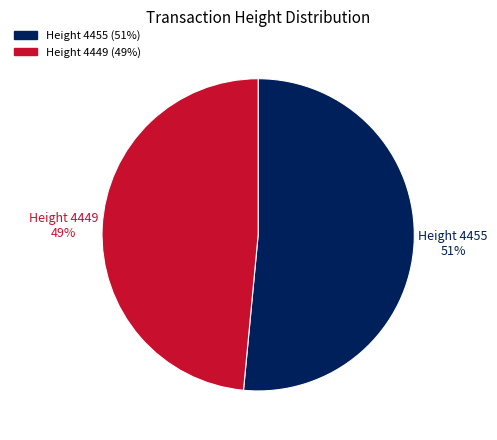

To the nearest percent, what is the average slice percentage?

50%